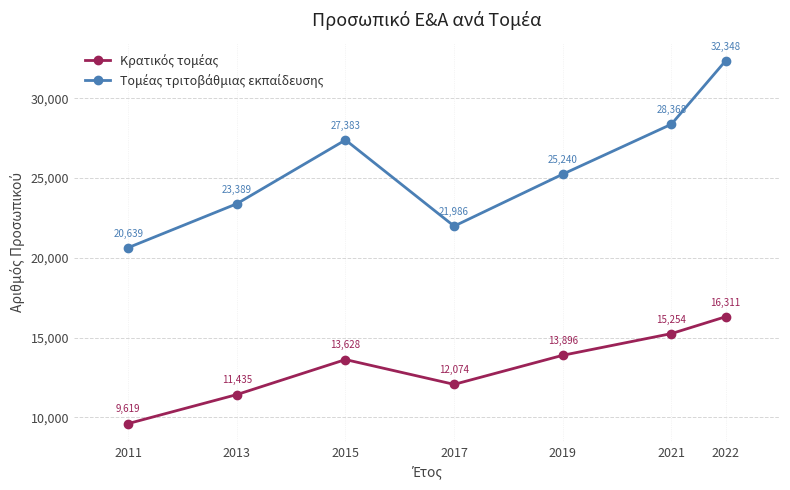

What is the total value across all series at 2013?

34824.0